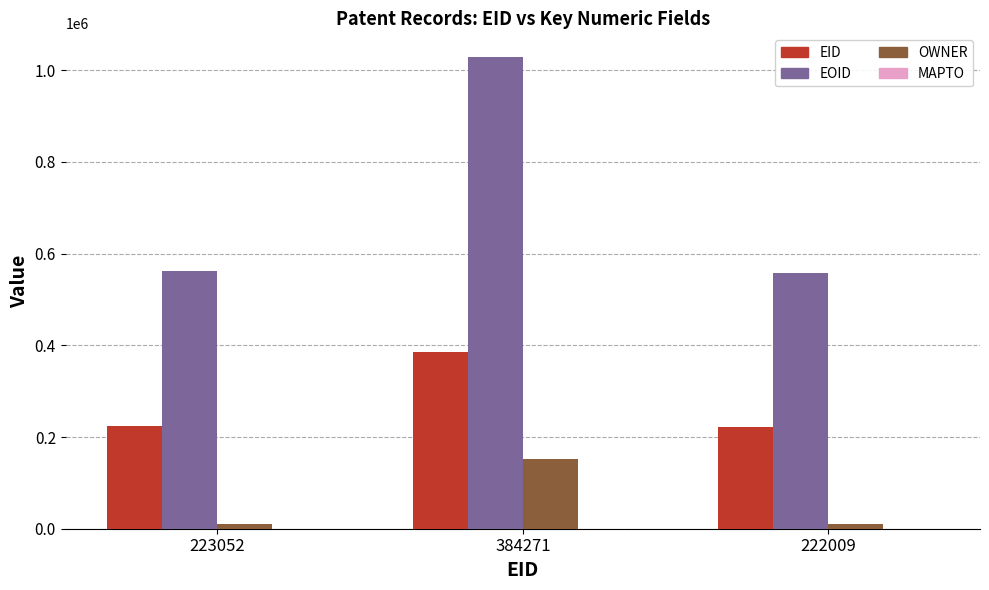

Which series has the largest total across all categories?

EOID